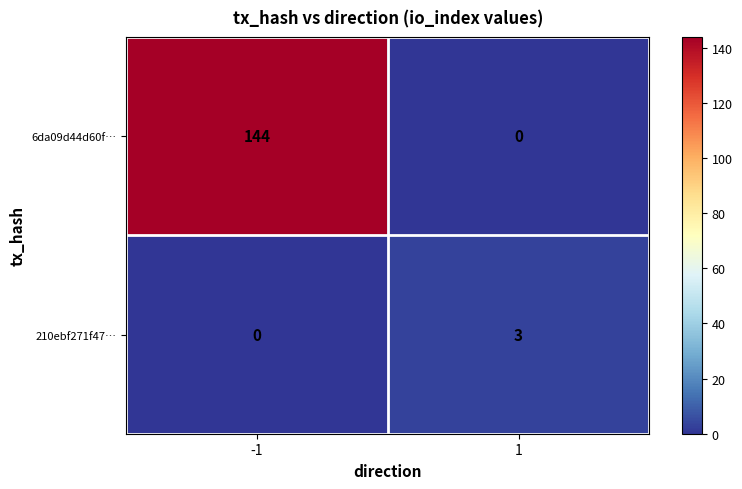

Which series has the largest total across all categories?

6da09d44d60f…